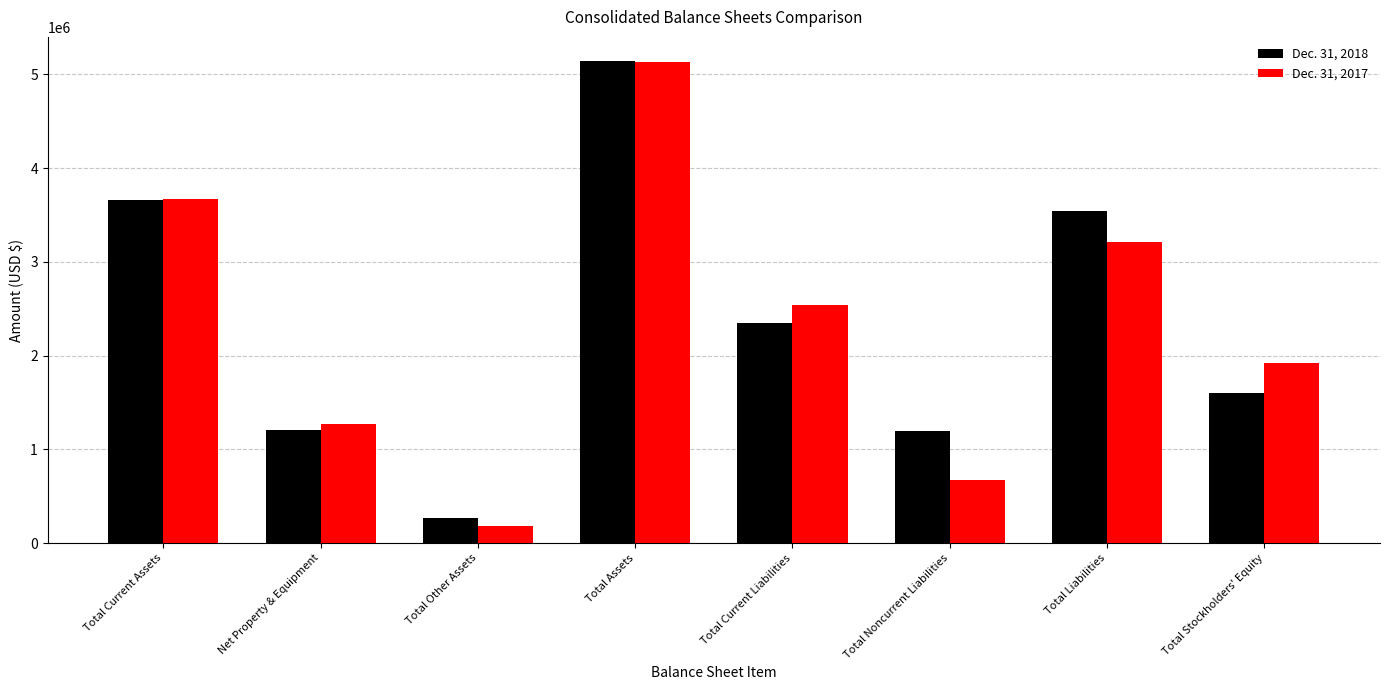

What is the sum of all Dec. 31, 2018 values?

18970854